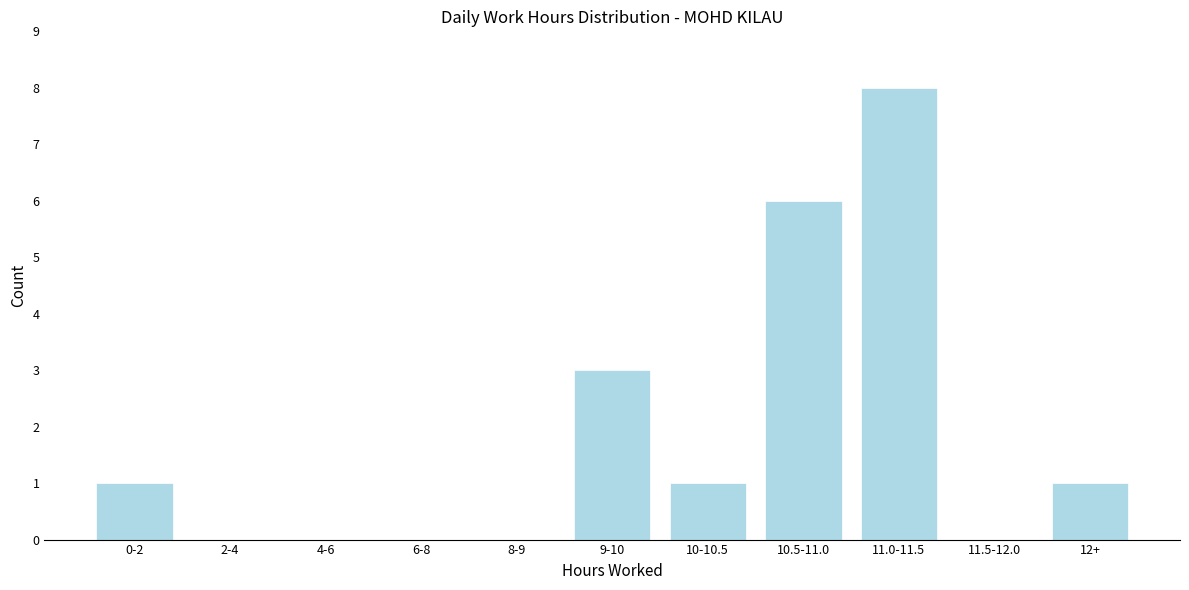

Reading left to right, what are all the values shown in this chart?

0-2=1	2-4=0	4-6=0	6-8=0	8-9=0	9-10=3	10-10.5=1	10.5-11.0=6	11.0-11.5=8	11.5-12.0=0	12+=1